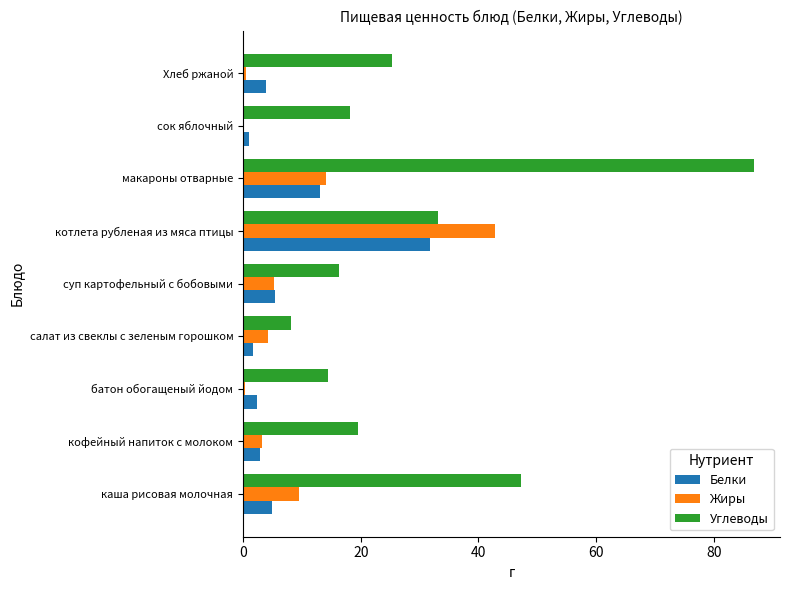

What are all the series names shown in the legend?

Белки, Жиры, Углеводы